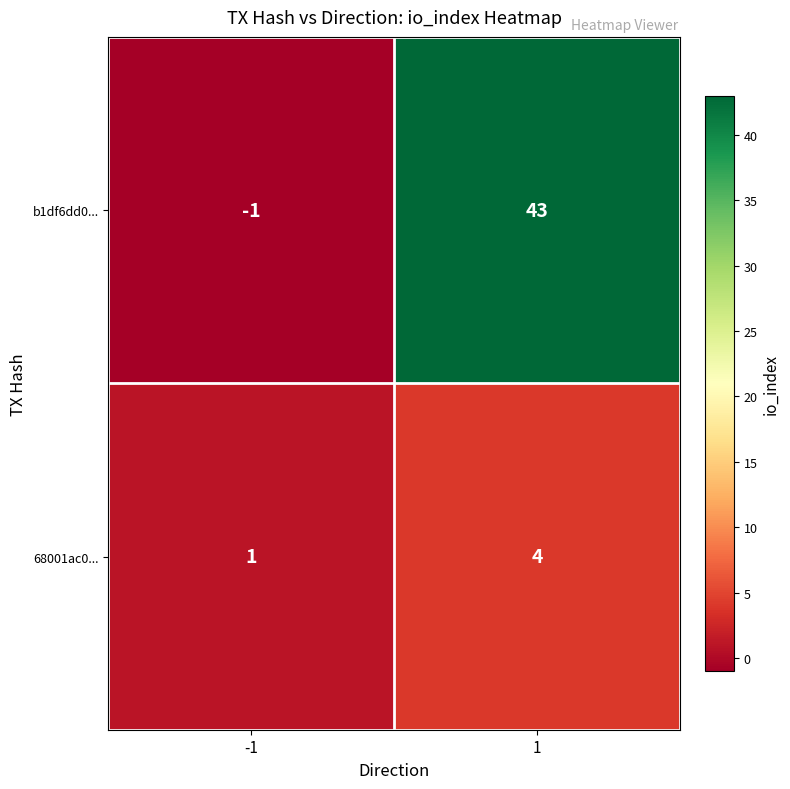

What is the spread (max minus min) of values at 1?

39